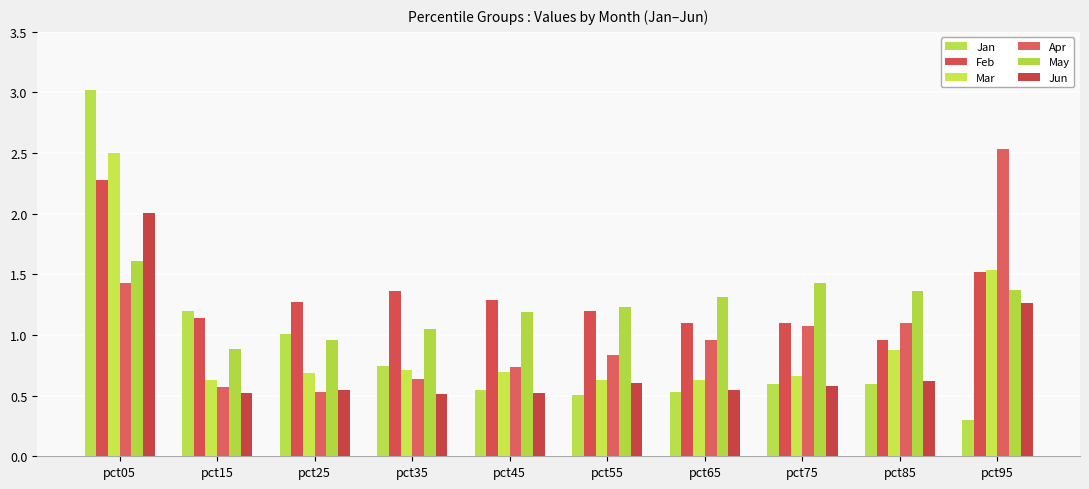

How many bars are there in each group?

6